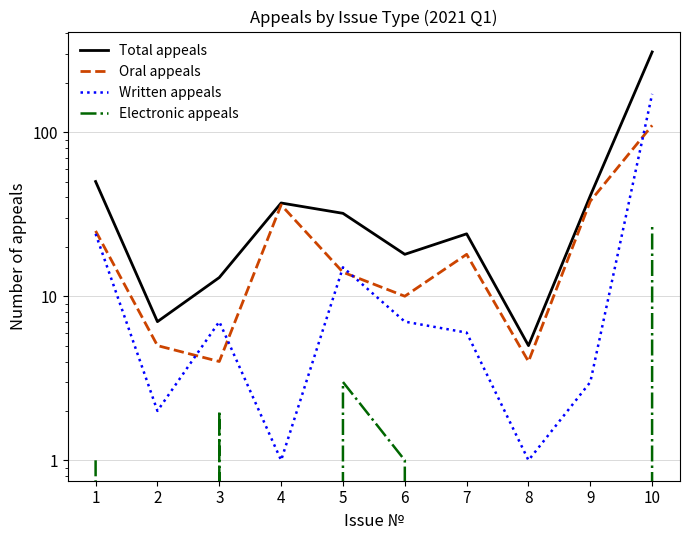

True or false: Total appeals and Written appeals intersect in this chart.

False